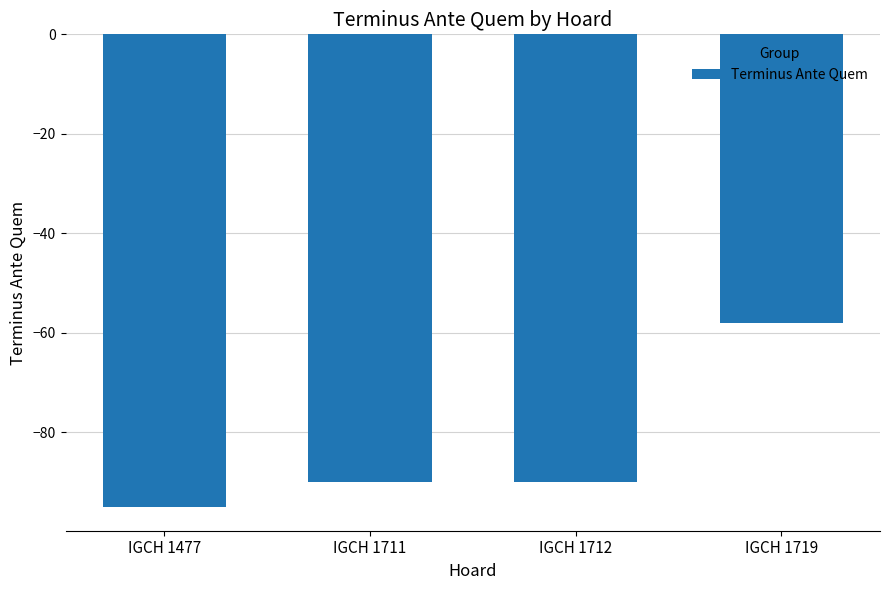

The chart shows a value of -90 at IGCH 1712. True or false?

True